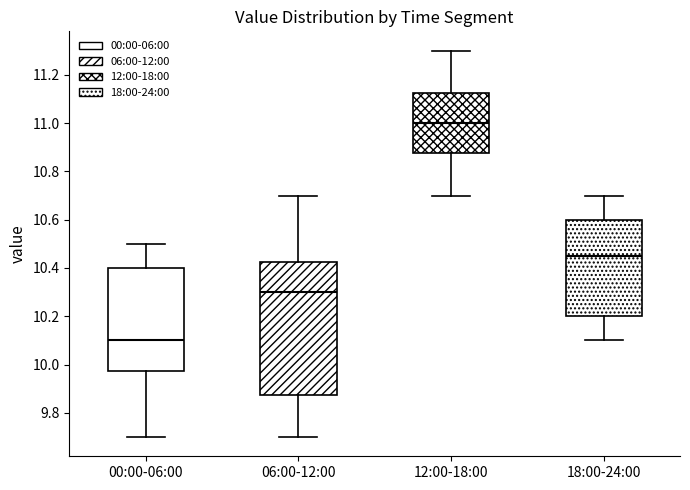

Which box has the lowest median line?

00:00-06:00